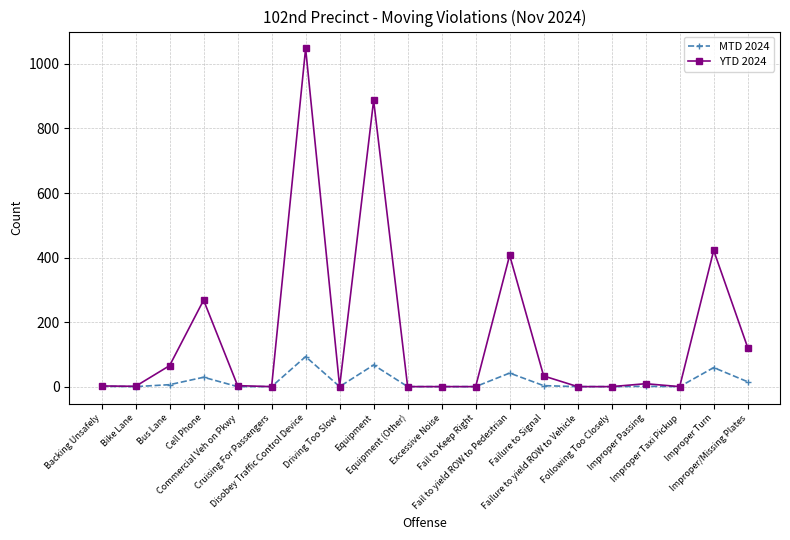

Where is MTD 2024 nearest to the value 46?

Fail to yield ROW to Pedestrian